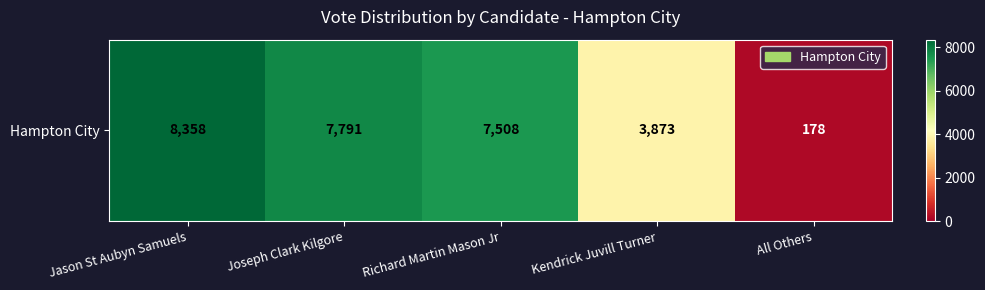

What is the sum of the values at All Others and Jason St Aubyn Samuels?

8536